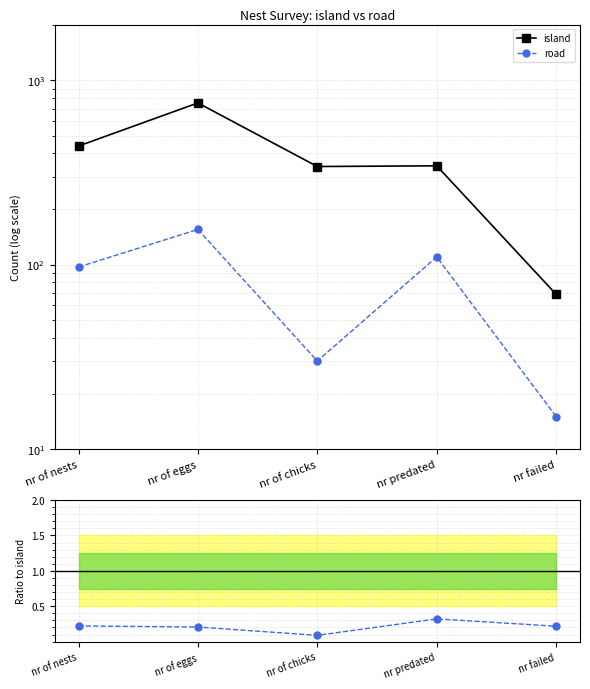

How many lines are shown in the chart?

3